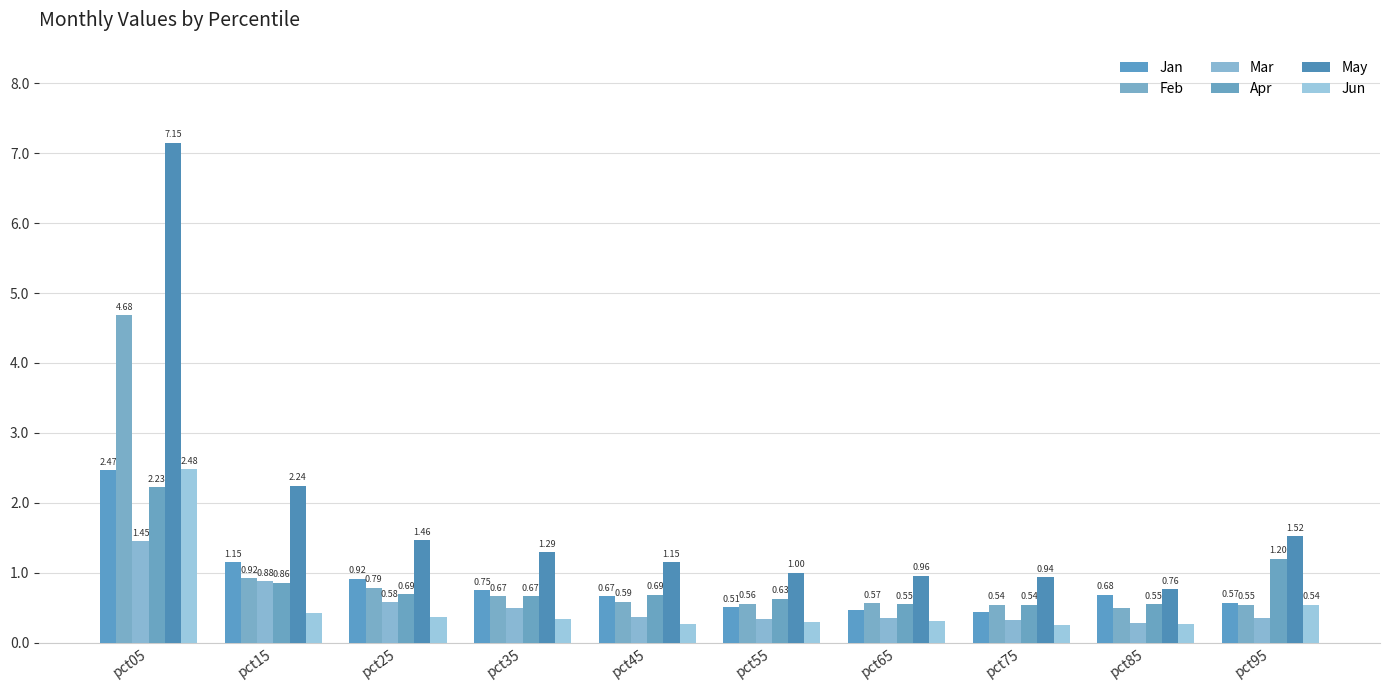

What is the value of the Feb bar at the 10th from the left?

0.5